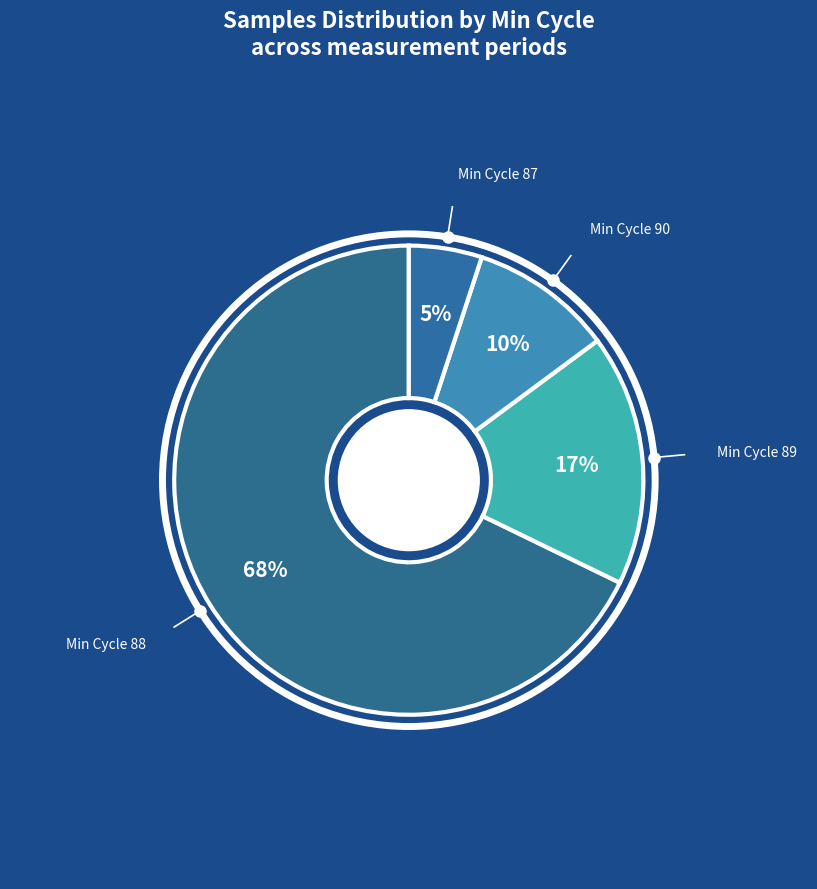

The Min Cycle 88 slice represents 55% of the pie. True or false?

False